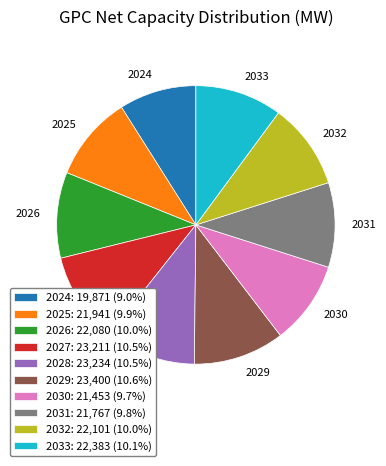

Is there a majority slice in this chart?

No